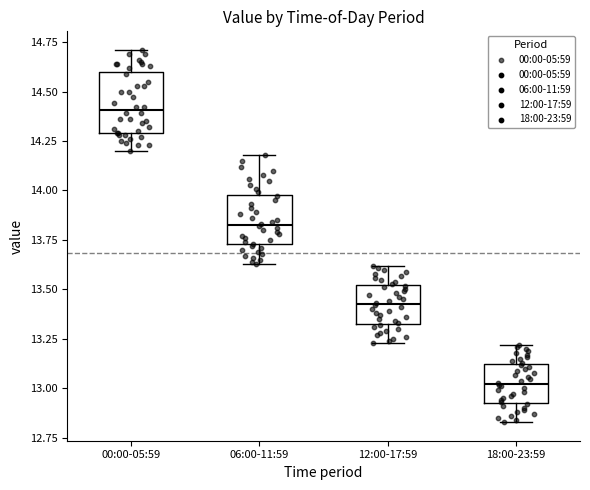

Reading left to right, read every box against the y-axis: the position of its median line, the range the box covers, and the ends of its whiskers. The values are not printed on the chart, so give them approximately, as read against the axis.

00:00-05:59: median 14.40, box 14.30 to 14.60, whiskers 14.20 to 14.70
06:00-11:59: median 13.85, box 13.75 to 14.00, whiskers 13.65 to 14.20
12:00-17:59: median 13.45, box 13.35 to 13.50, whiskers 13.25 to 13.60
18:00-23:59: median 13.05, box 12.95 to 13.10, whiskers 12.85 to 13.20